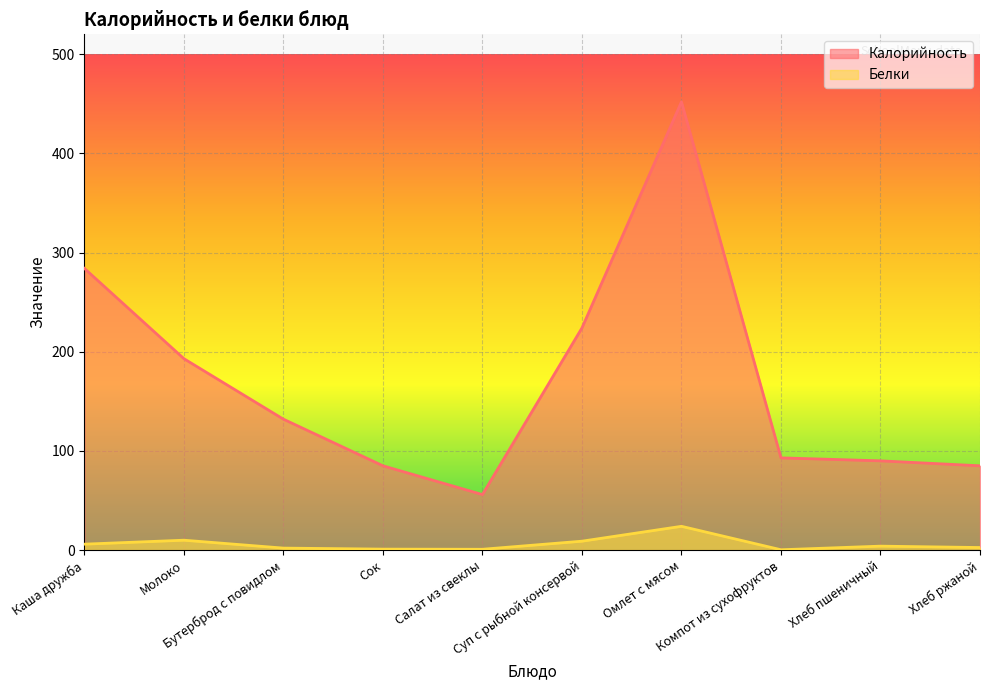

True or false: Калорийность has a value of 252.5 at Молоко.

False